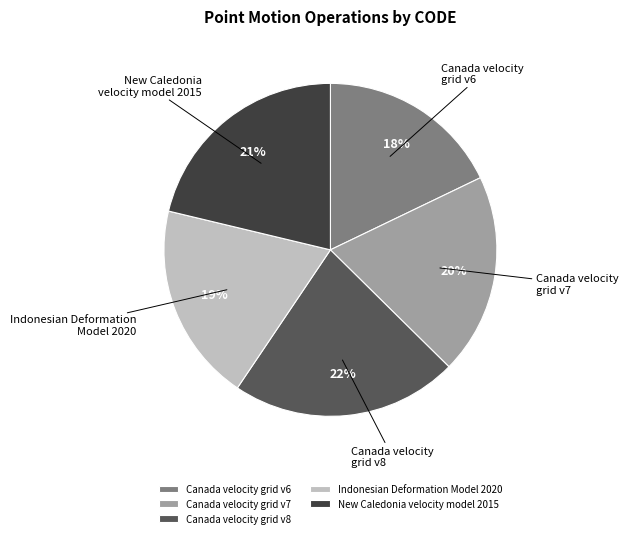

What is the largest slice in the pie chart?

Canada velocity grid v8